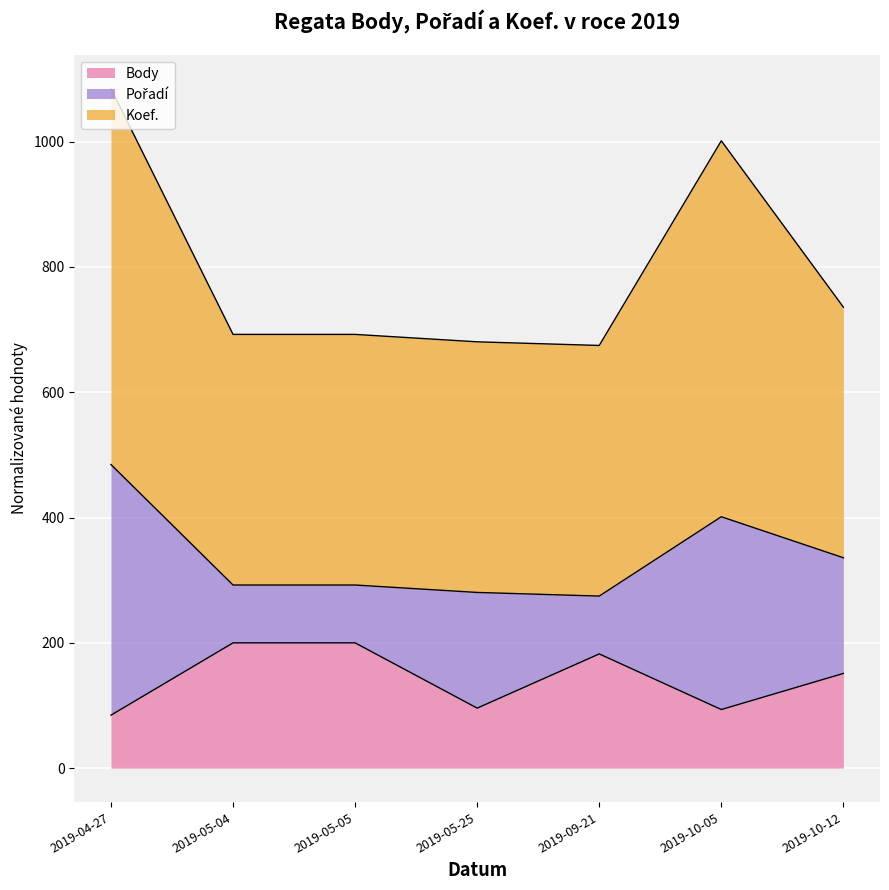

What is the difference between the second highest and second lowest values in the Body series?

106.4